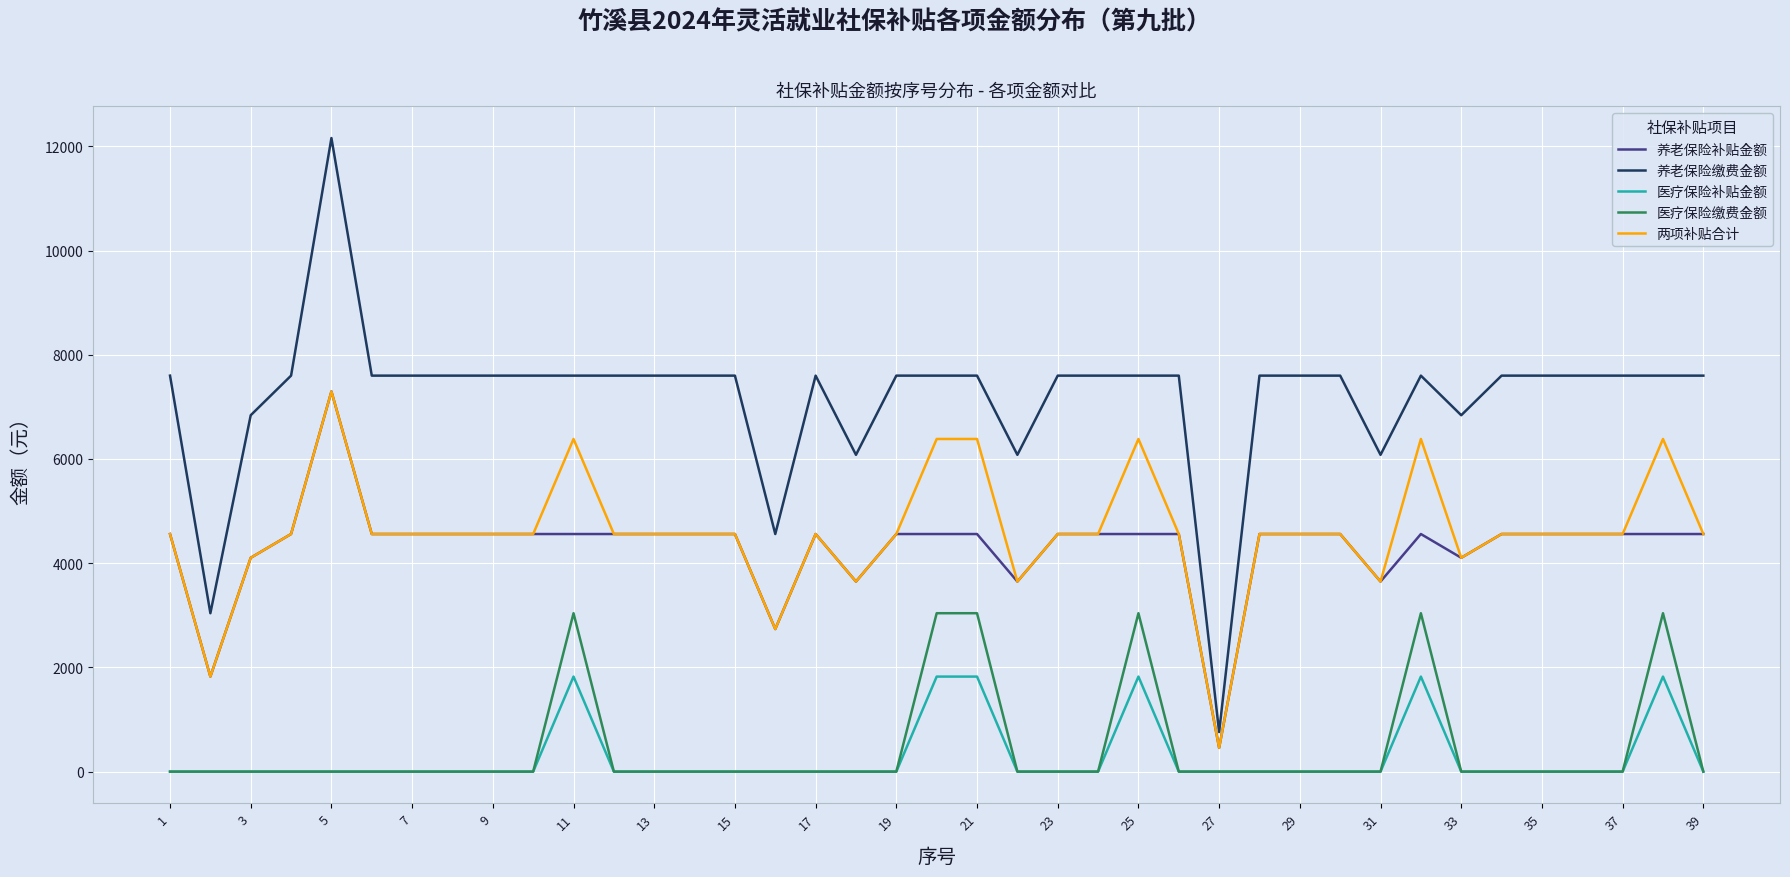

What is the maximum value for 养老保险缴费金额?

12160